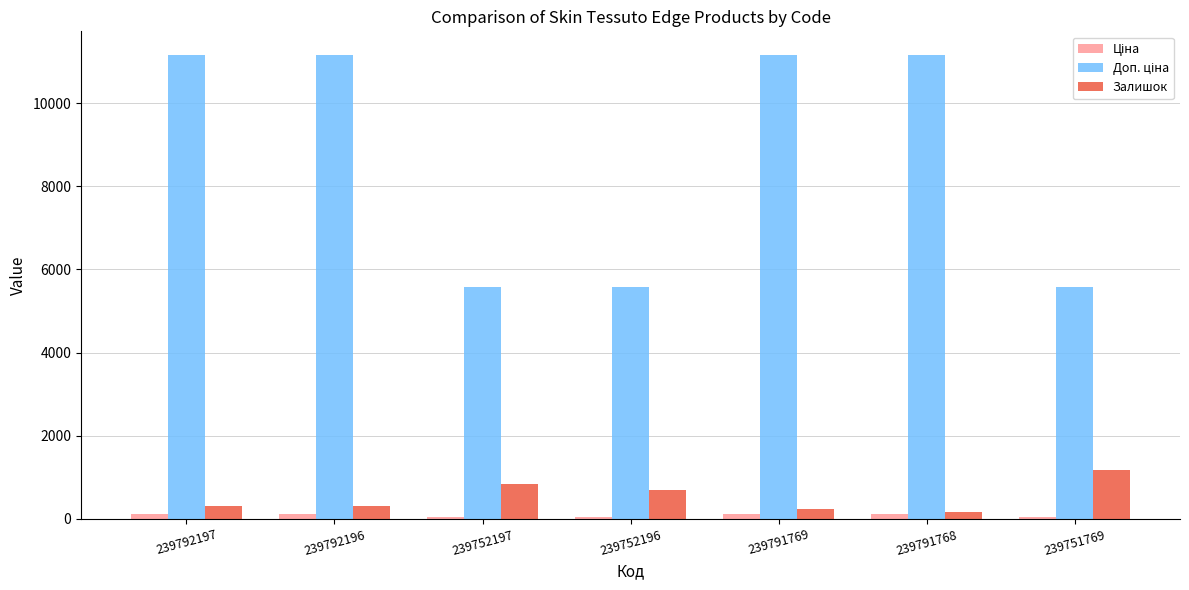

What is the highest value of the Залишок series?

1185.0